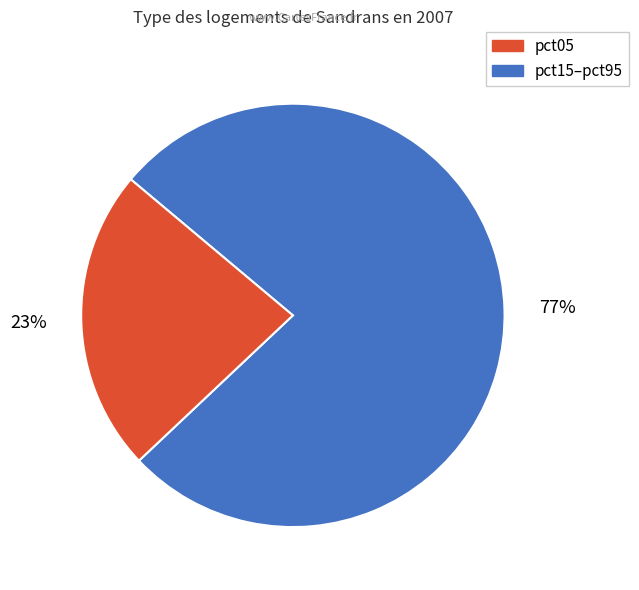

How many slices are in this pie chart?

2